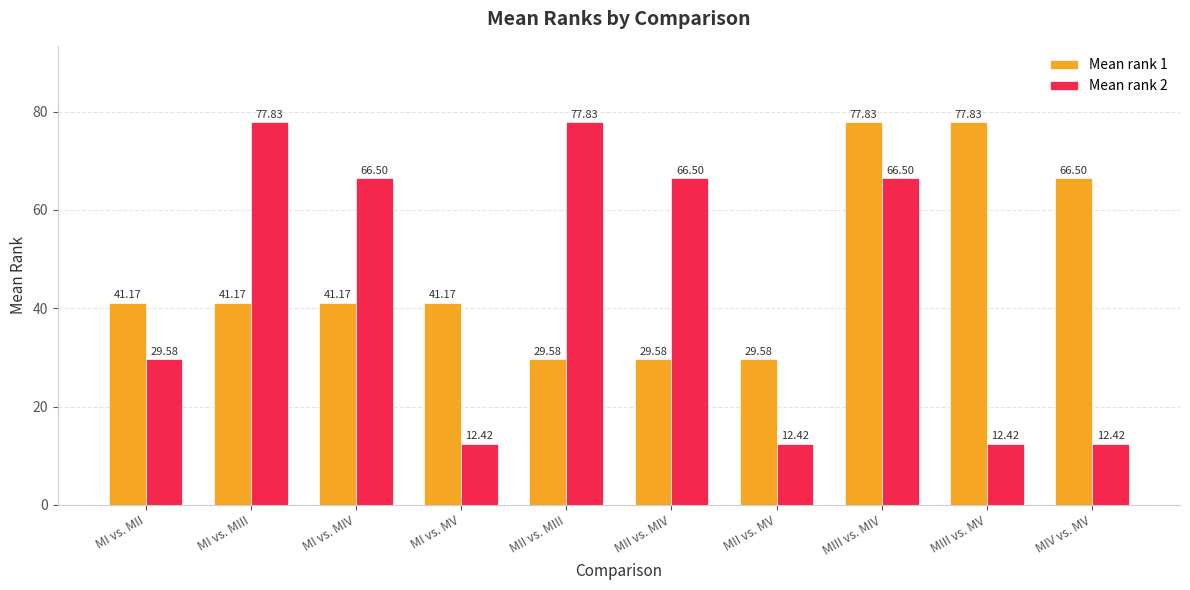

What is the approximate value of Mean rank 1 at MII vs. MV?

29.6